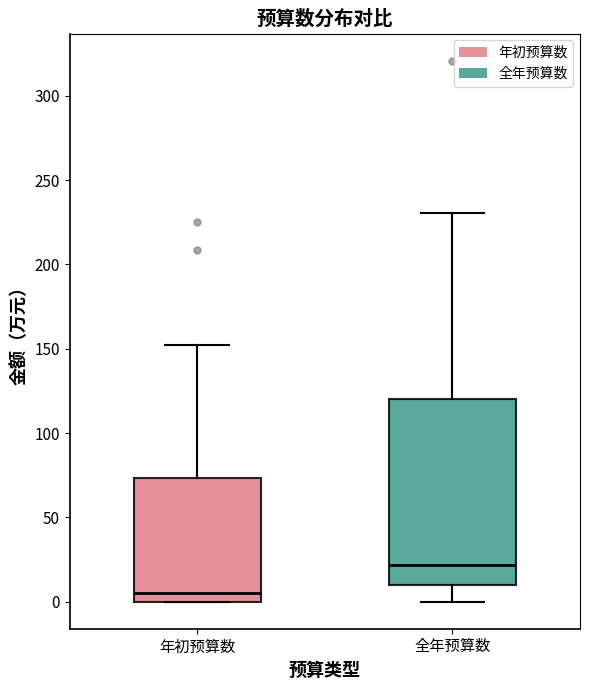

Reading left to right, read every box against the y-axis: the position of its median line, the range the box covers, and the ends of its whiskers. The values are not printed on the chart, so give them approximately, as read against the axis.

年初预算数: median 5, box 0 to 75, whiskers 0 to 150
全年预算数: median 20, box 10 to 120, whiskers 0 to 230